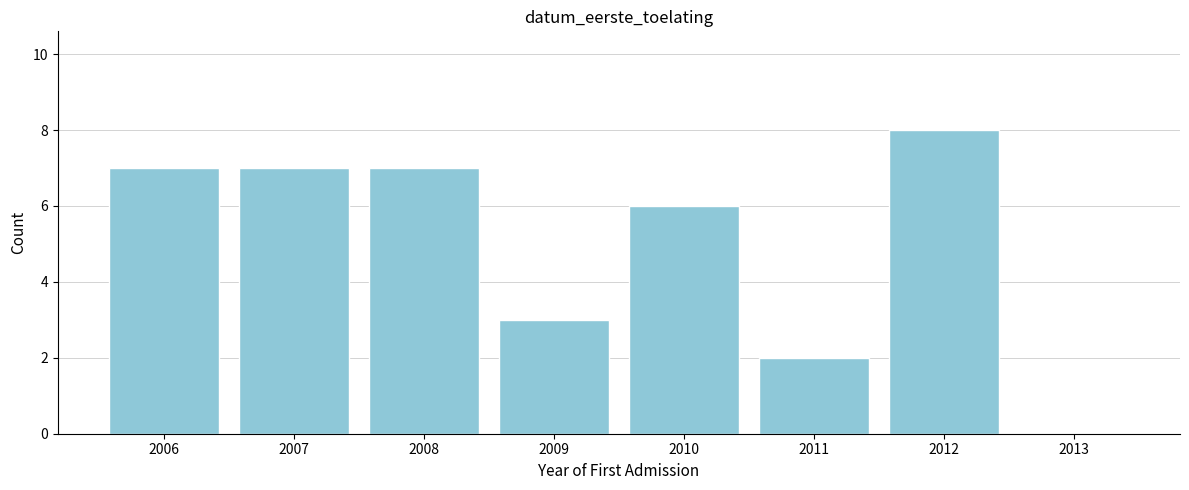

Reading right to left, extract all data points from this chart.

2013=0	2012=8	2011=2	2010=6	2009=3	2008=7	2007=7	2006=7